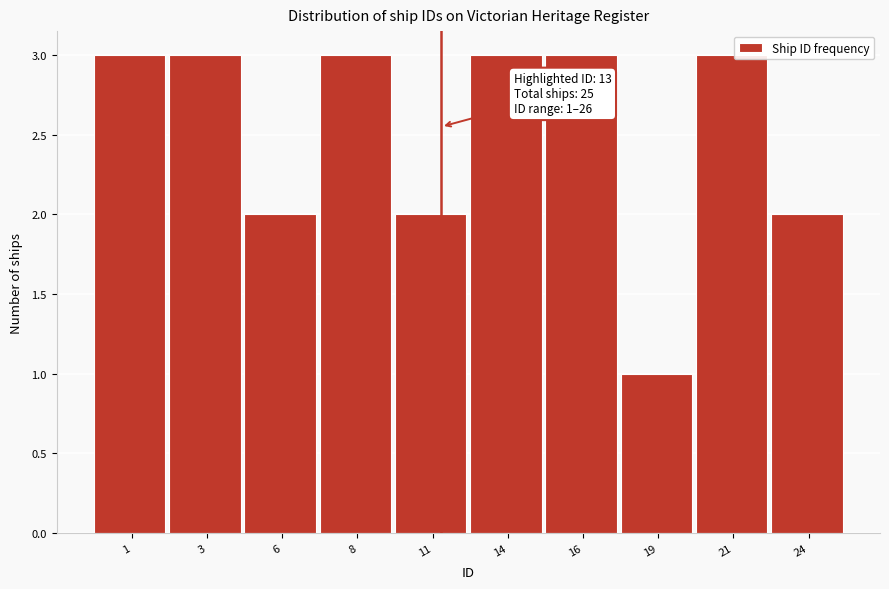

Reading left to right, extract all data points from this chart.

3	3	2	3	2	3	3	1	3	2